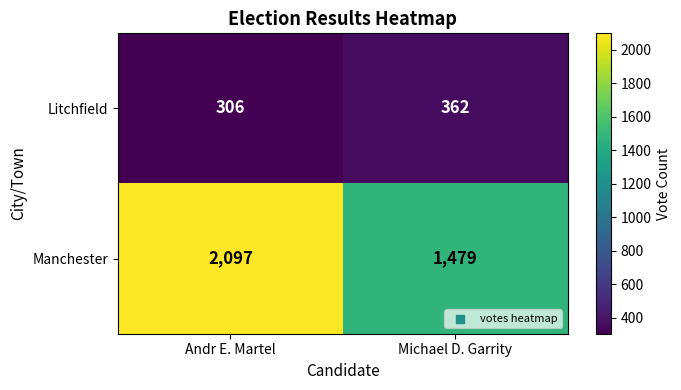

At which category is the sum across all series the highest?

Andr E. Martel